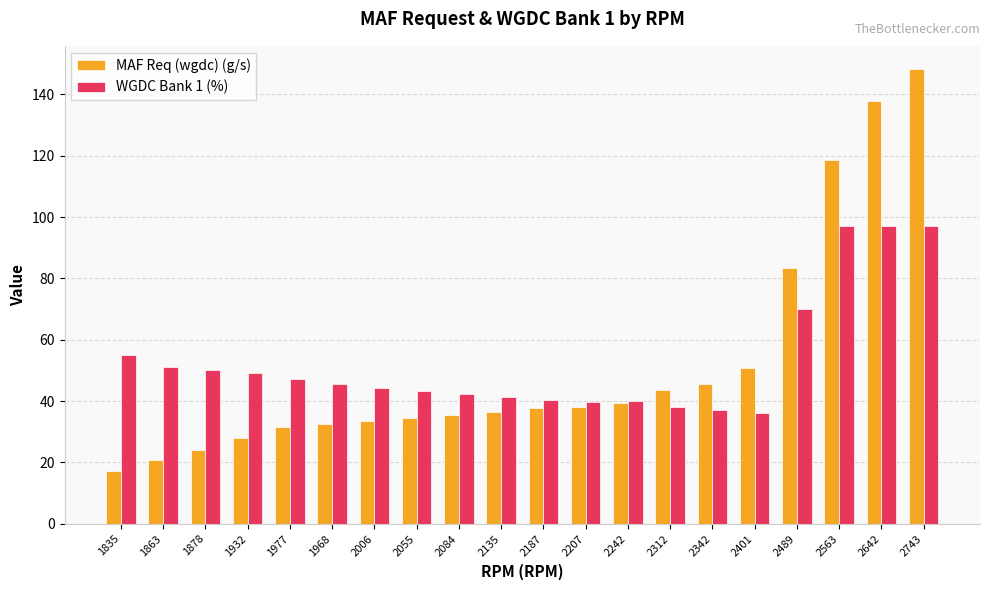

What is the spread (max minus min) of values at 2084?

6.8